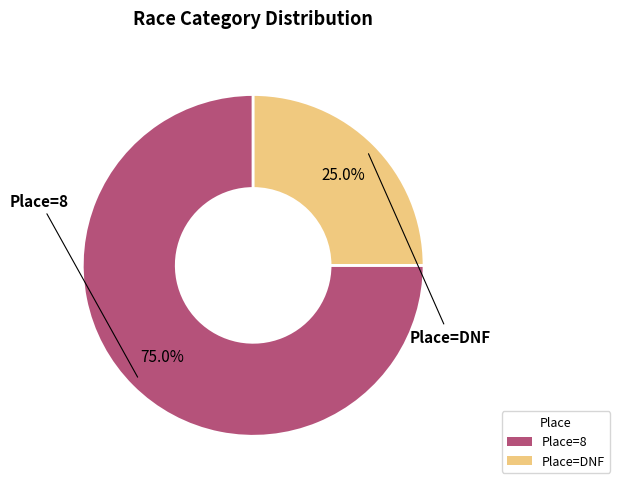

Does any single category account for the majority?

Yes